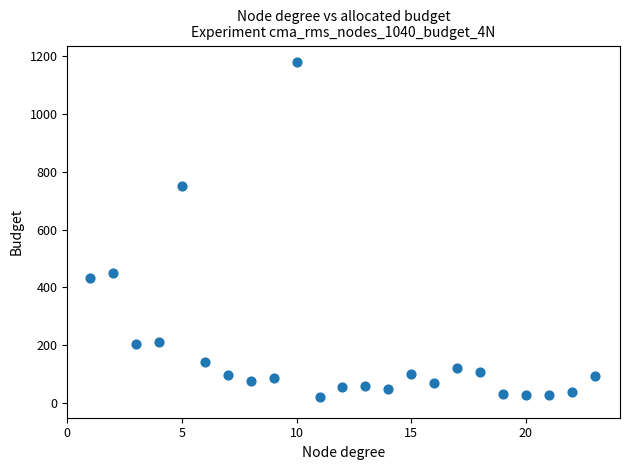

What is the range of X values (max minus min)?

22.0